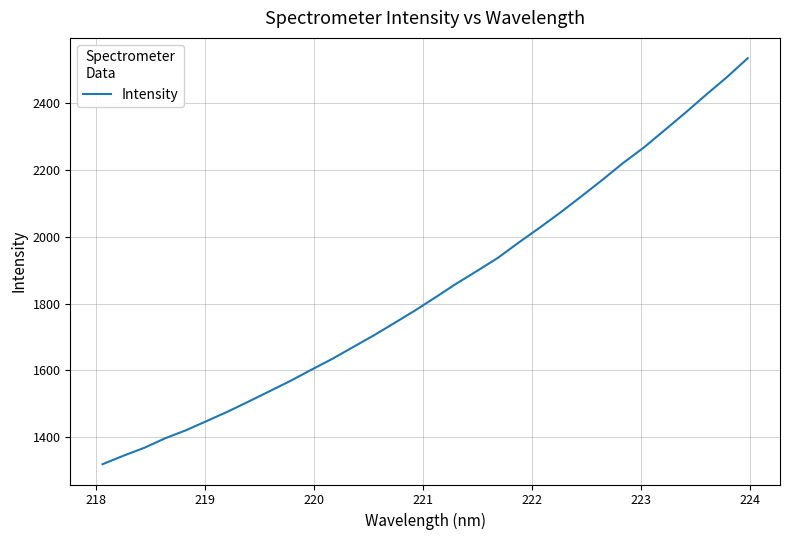

What is the average value?

1844.2